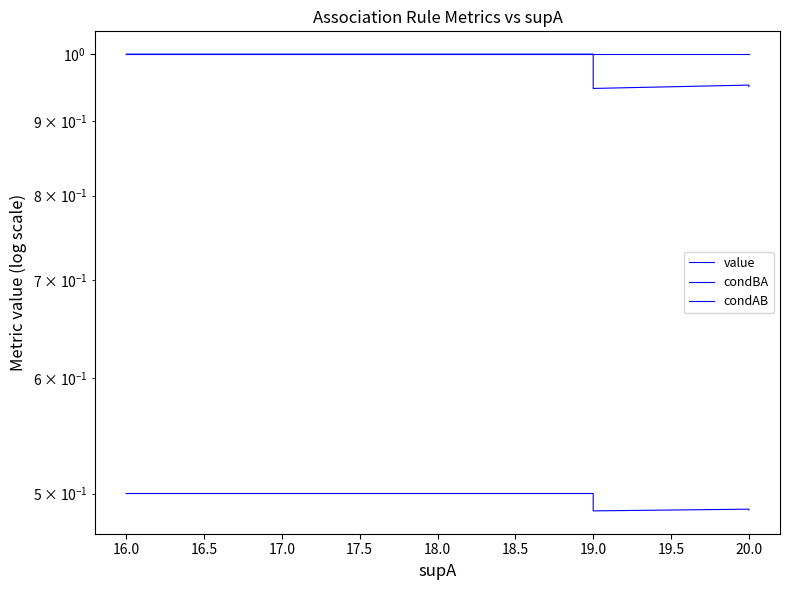

What is the average value of the value series?

0.5